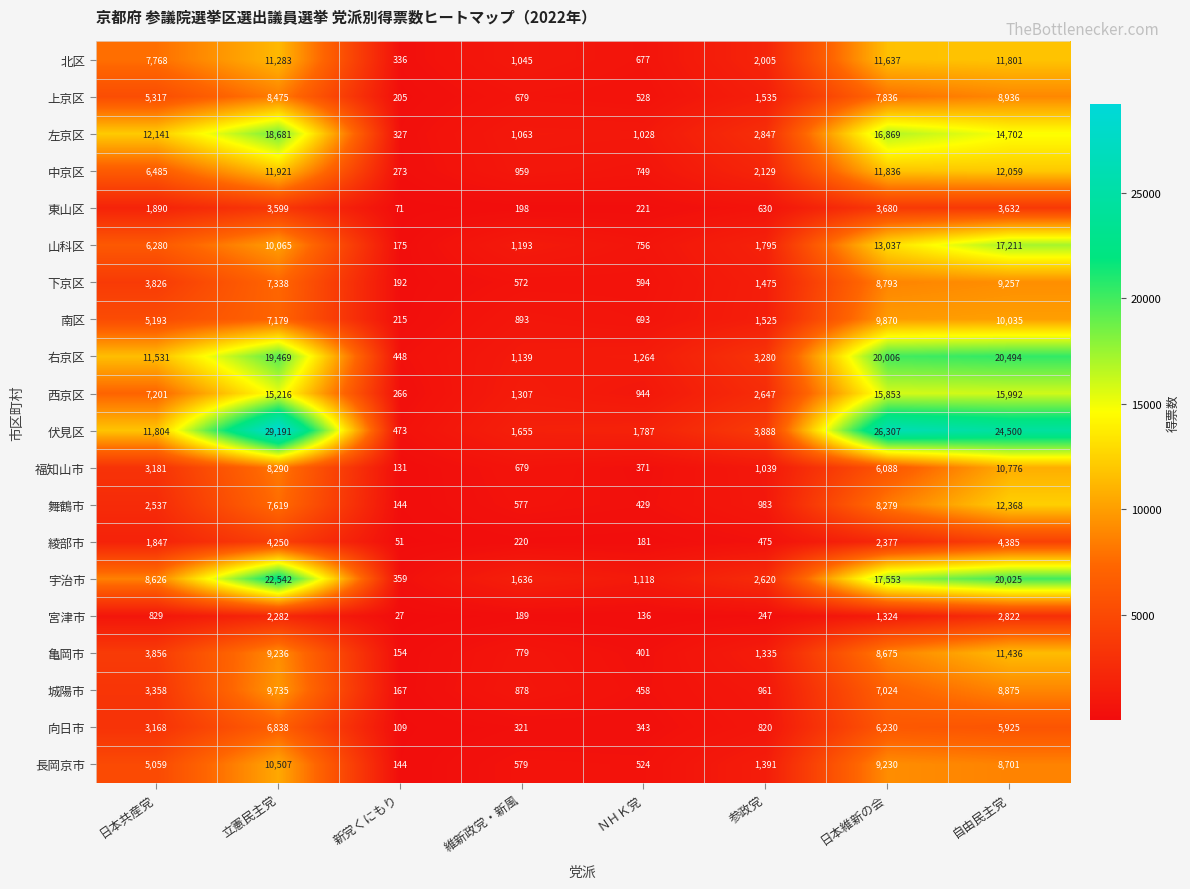

Which series changed the most between 維新政党・新風 and 自由民主党?

伏見区